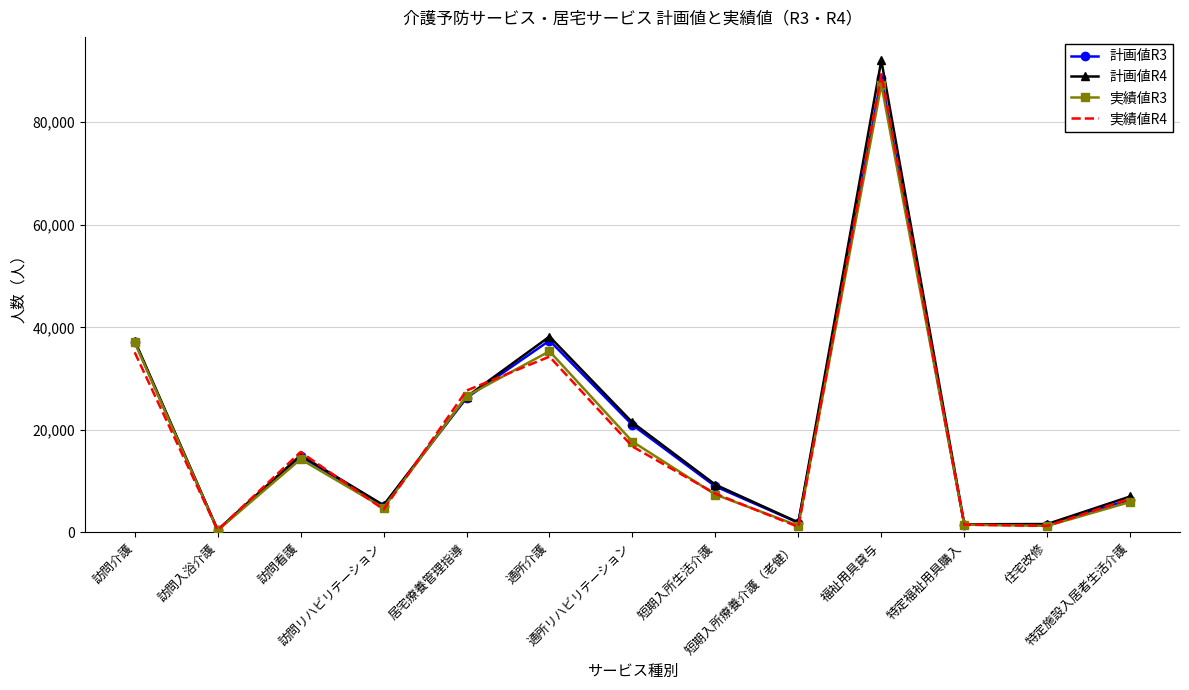

Which series has the widest spread of values?

計画値R4